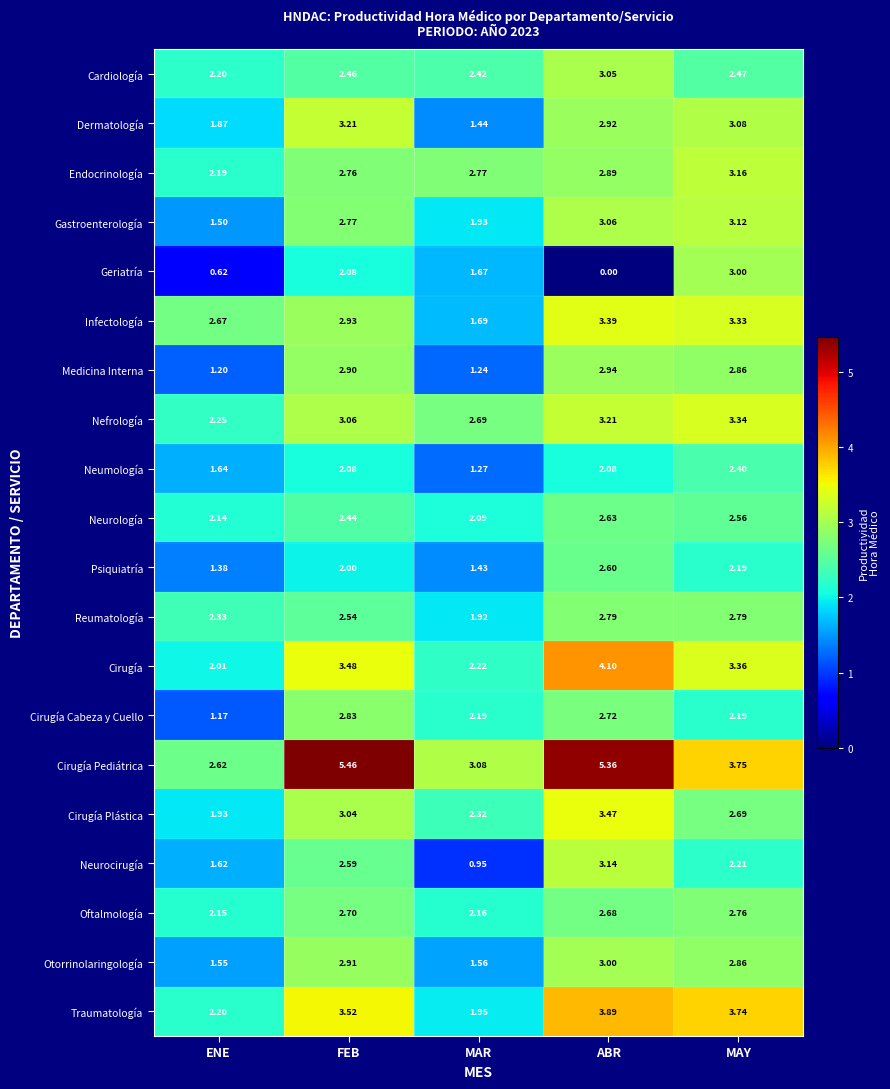

List the labels in order of Cirugía value, smallest first.

ENE, MAR, MAY, FEB, ABR